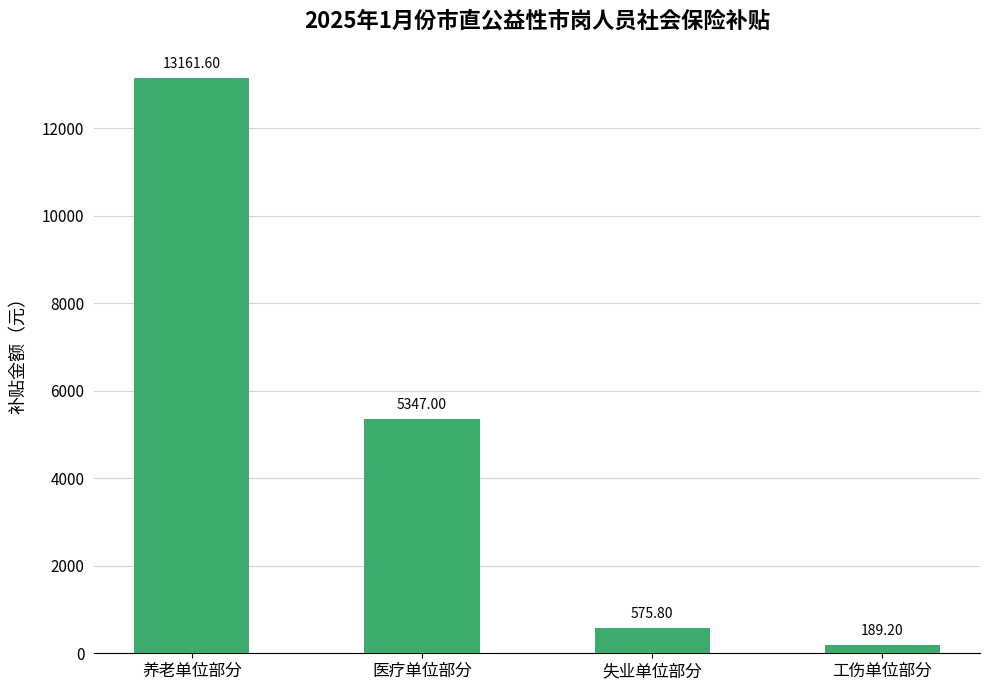

Where does the data first go above 5347?

养老单位部分